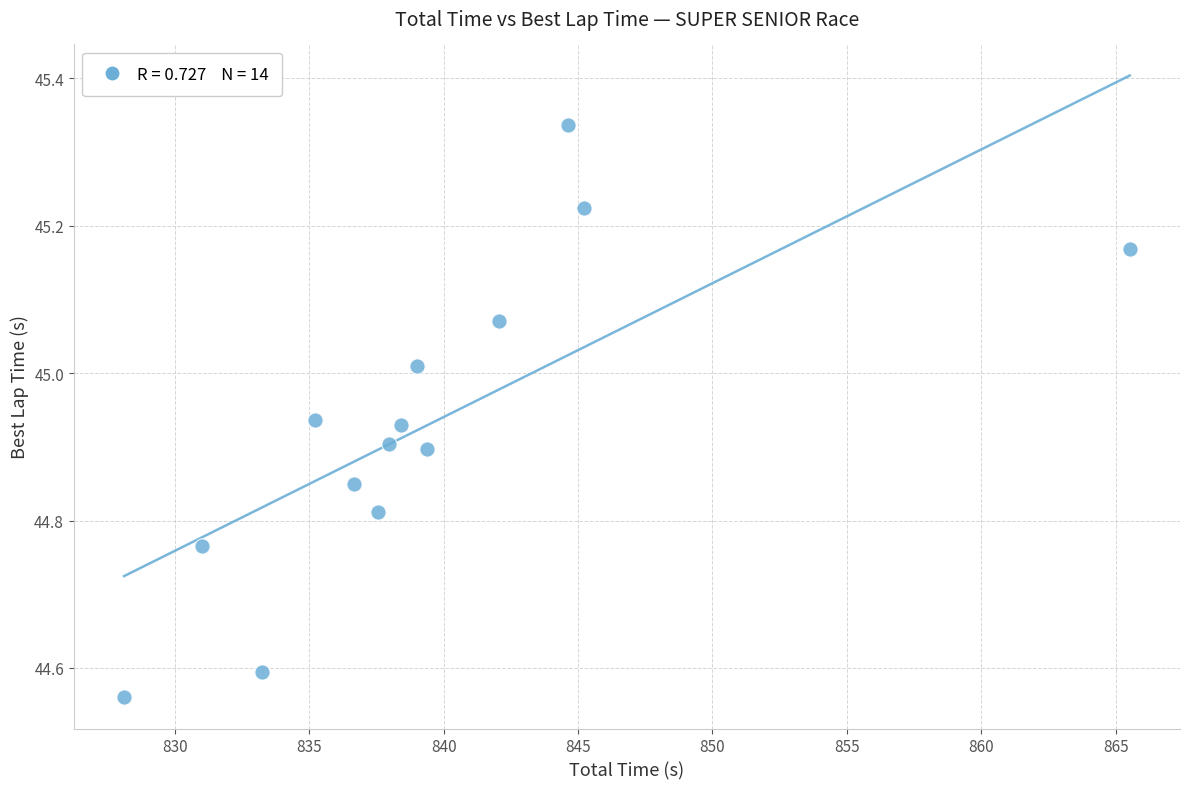

What is the range of Y values (max minus min)?

0.8